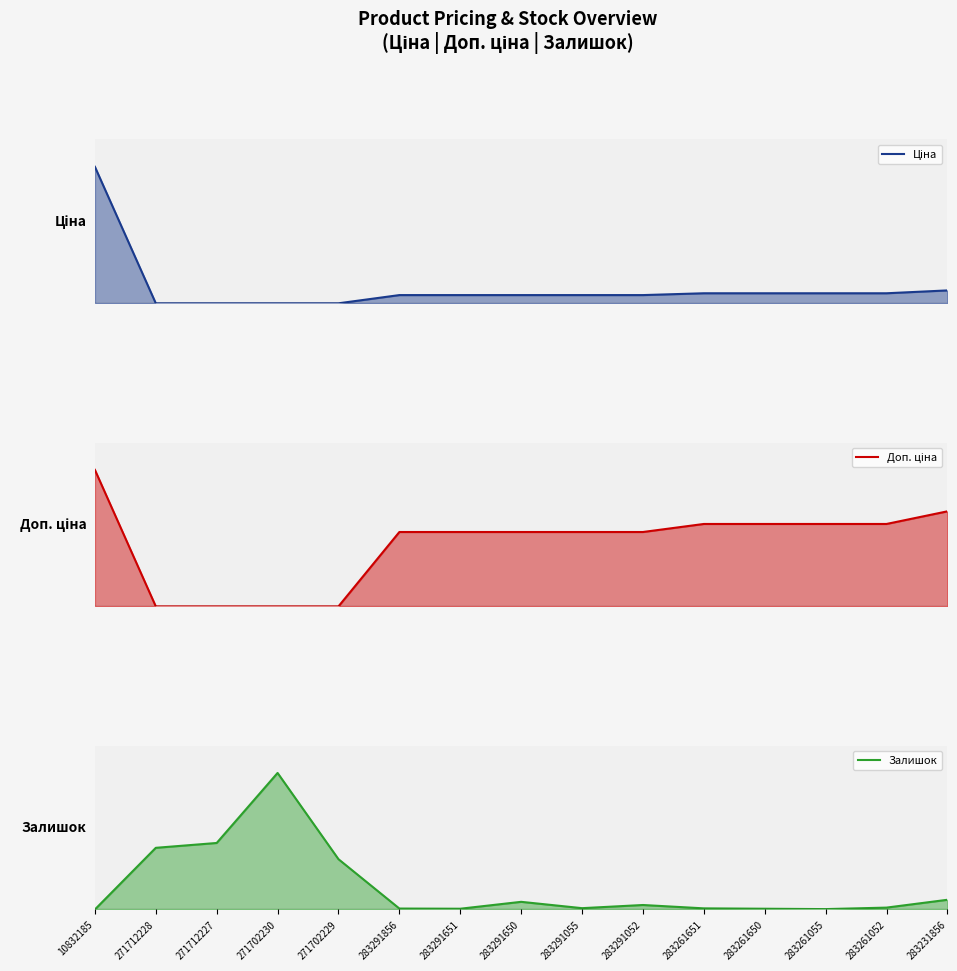

True or false: Доп. ціна line and Ціна line cross at least once.

False